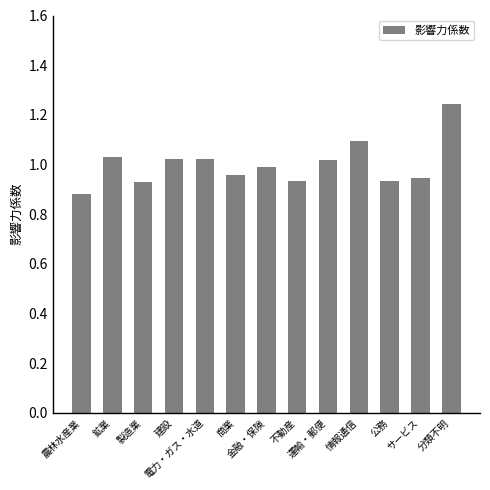

What is the difference between the values at 情報通信 and サービス?

0.1